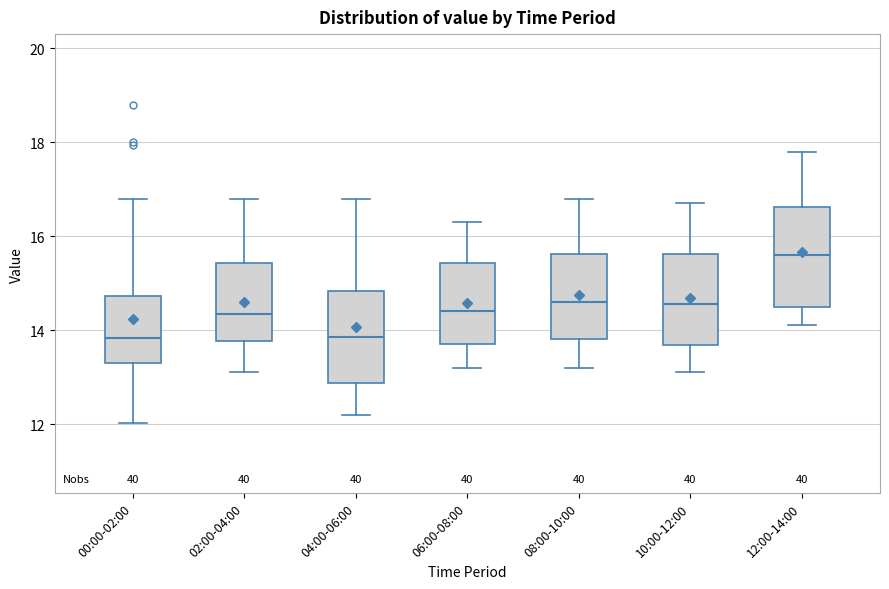

Reading left to right, transcribe this box plot: for each box, give where its median line is, the range the box spans, and where its two whiskers end, as read against the y-axis. The values are not printed on the chart, so give them approximately, as read against the axis.

00:00-02:00: median 13.8, box 13.4 to 14.8, whiskers 12.0 to 16.8
02:00-04:00: median 14.4, box 13.8 to 15.4, whiskers 13.2 to 16.8
04:00-06:00: median 13.8, box 12.8 to 14.8, whiskers 12.2 to 16.8
06:00-08:00: median 14.4, box 13.8 to 15.4, whiskers 13.2 to 16.4
08:00-10:00: median 14.6, box 13.8 to 15.6, whiskers 13.2 to 16.8
10:00-12:00: median 14.6, box 13.6 to 15.6, whiskers 13.2 to 16.8
12:00-14:00: median 15.6, box 14.6 to 16.6, whiskers 14.2 to 17.8